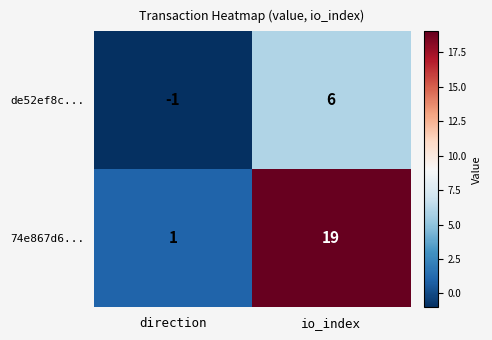

List the series in order of their peak value, lowest first.

de52ef8c..., 74e867d6...